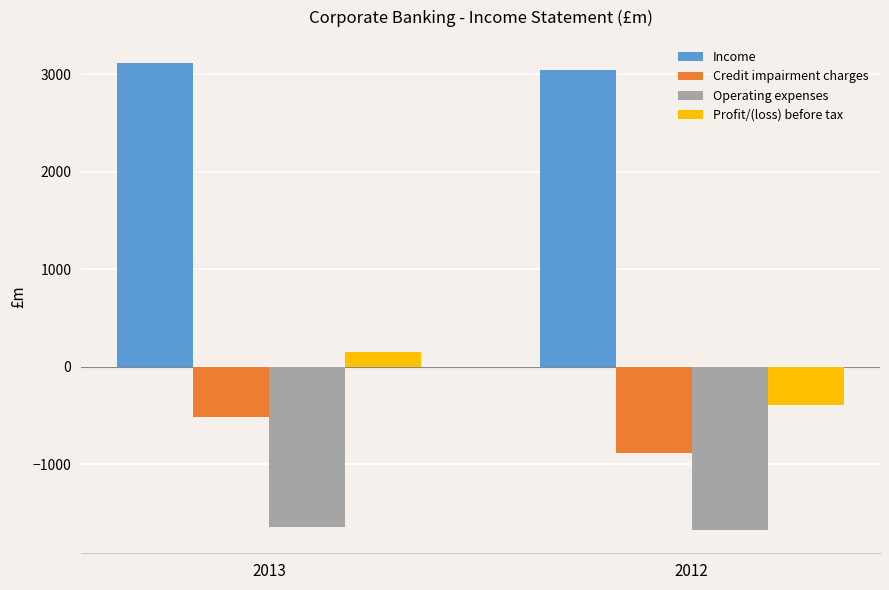

What is the value of the Operating expenses bar at the 2nd from the left?

-1672